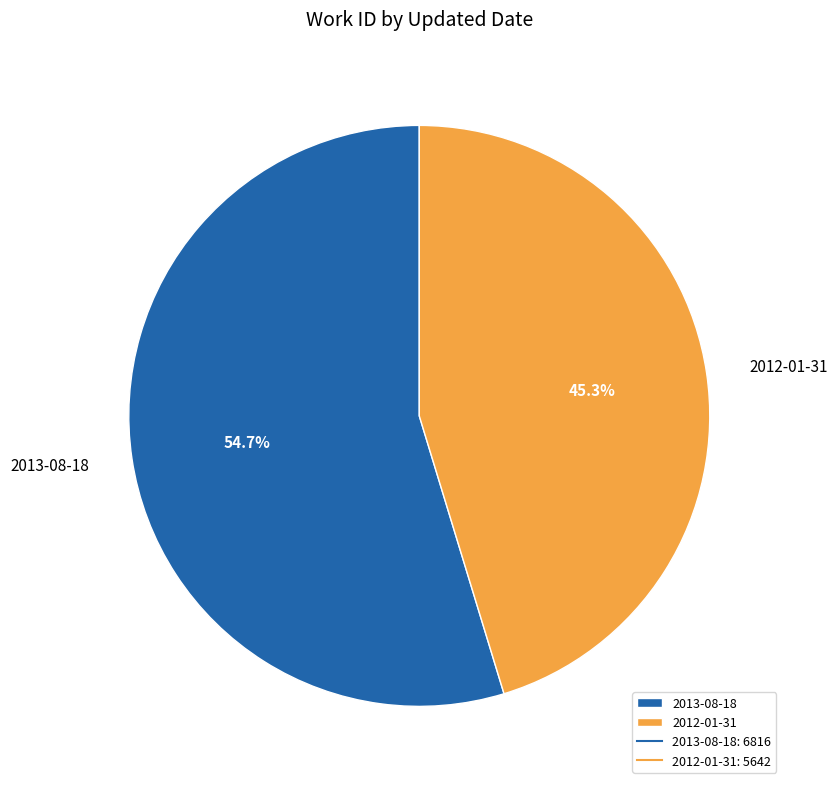

Which category has the biggest portion of the pie?

2013-08-18